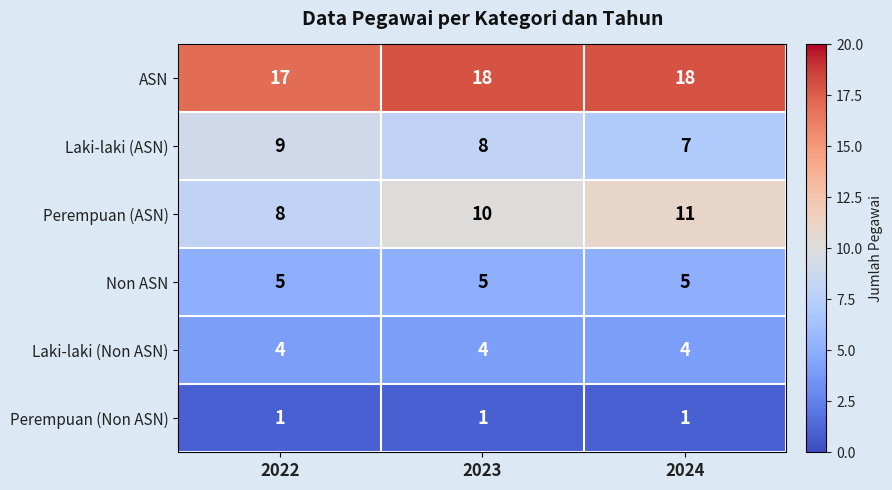

Is it true that Perempuan (Non ASN) equals 1 at 2023?

True